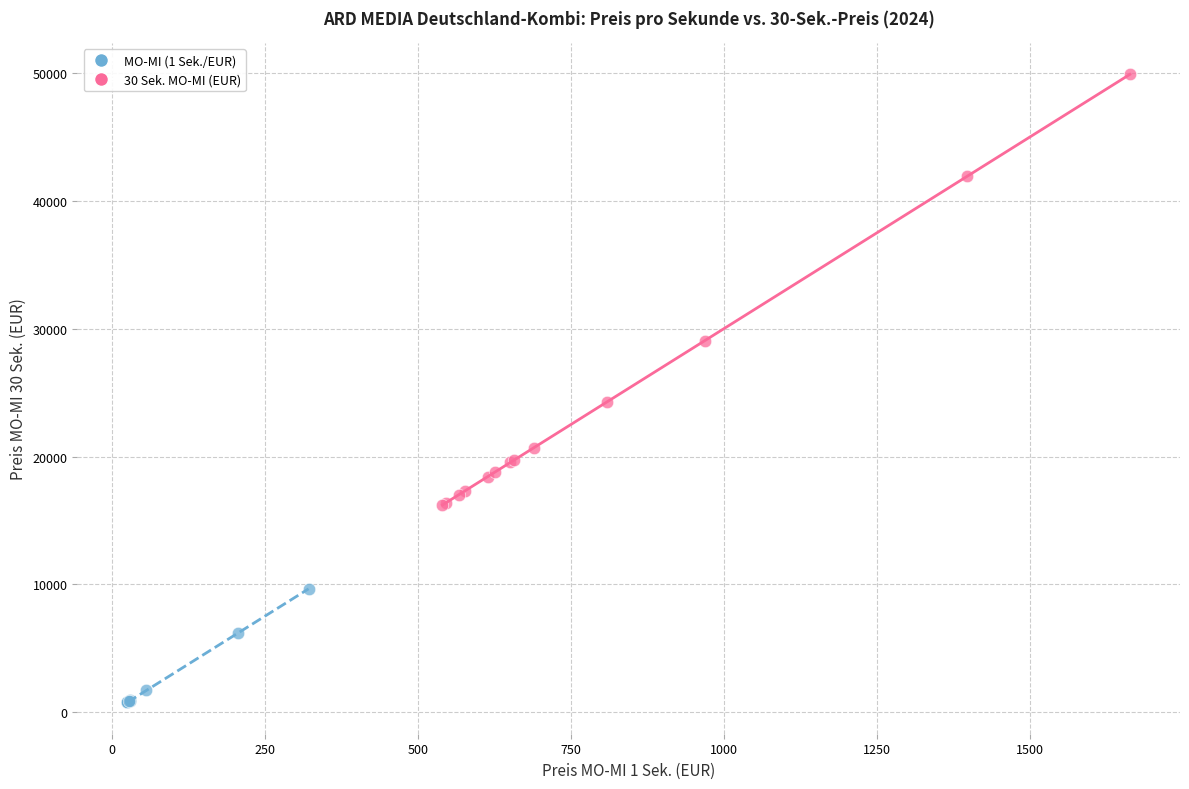

Which series reaches the maximum Y coordinate?

30 Sek. MO-MI (EUR)